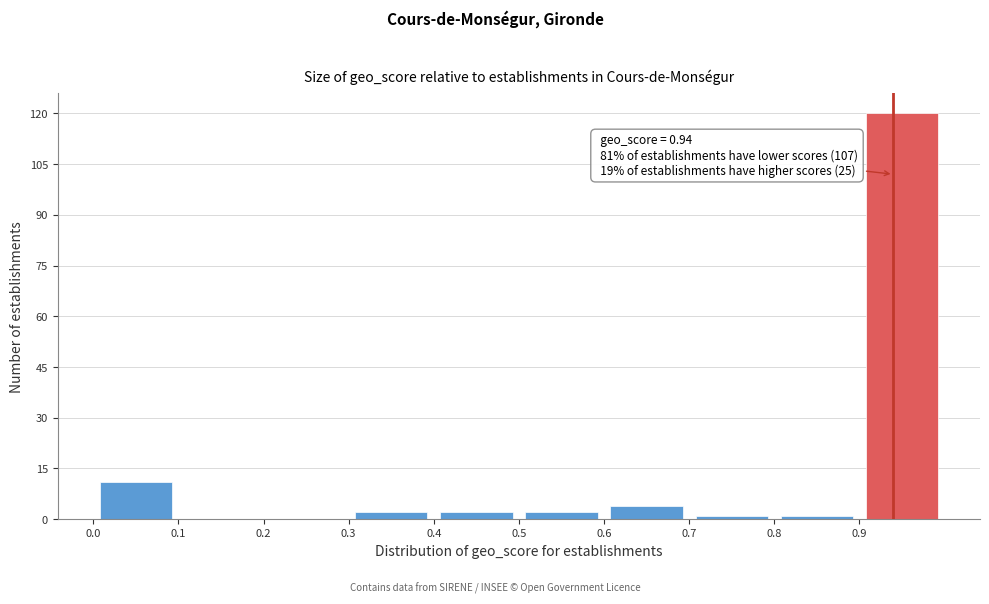

Over which range of the x-axis is the bar tallest?

0.9 to 1.0